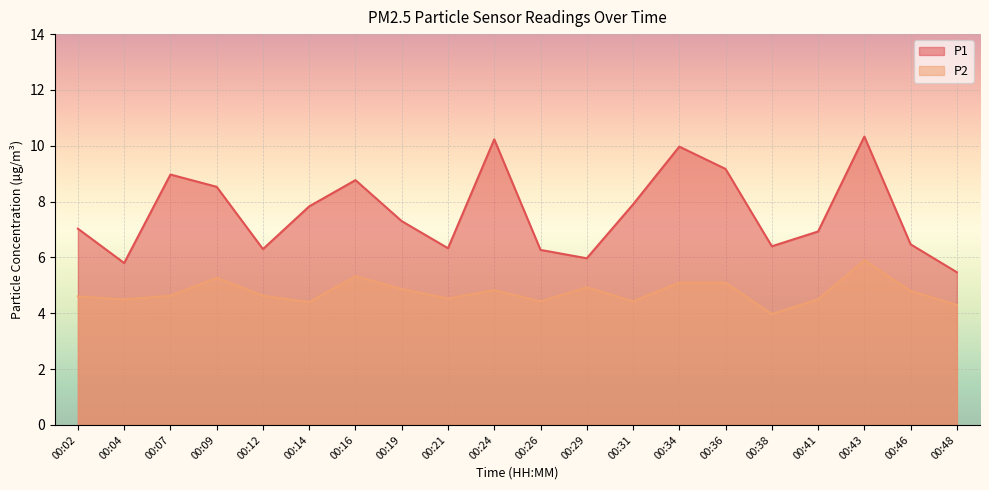

How many lines are shown in the chart?

2